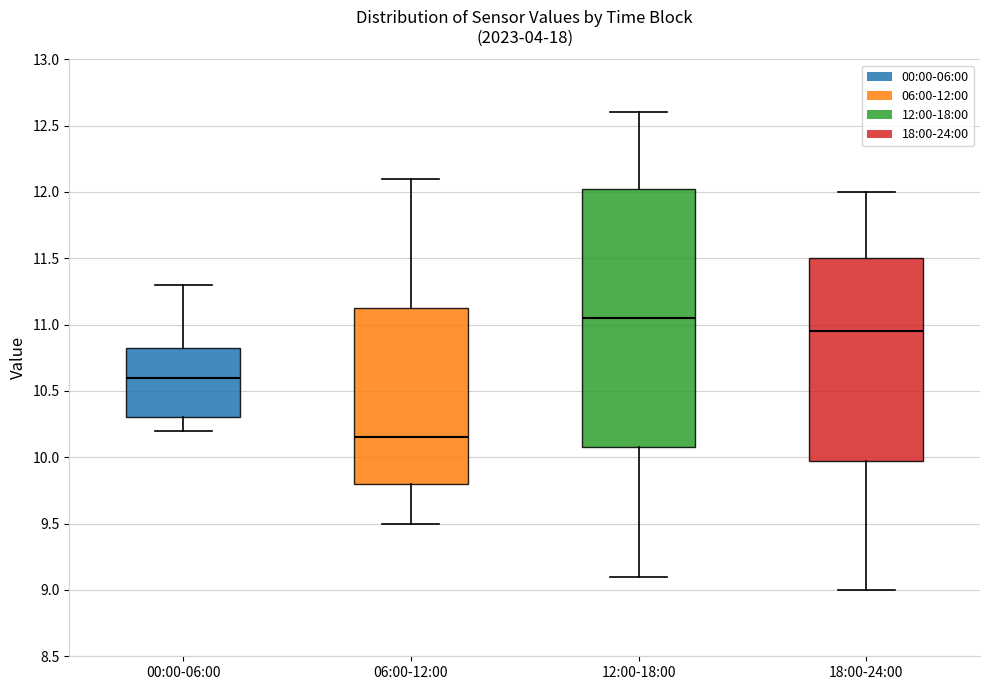

Which box has the lowest median line?

06:00-12:00